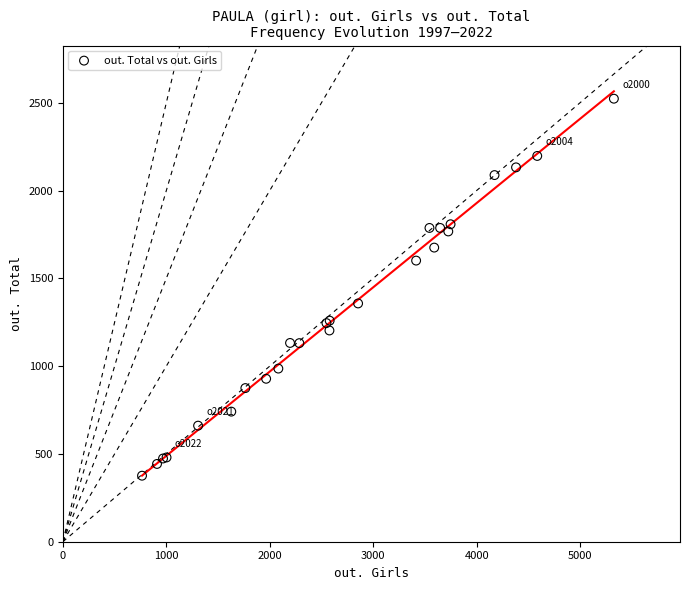

What Y value in the scatter plot is closest to 1449?

1357